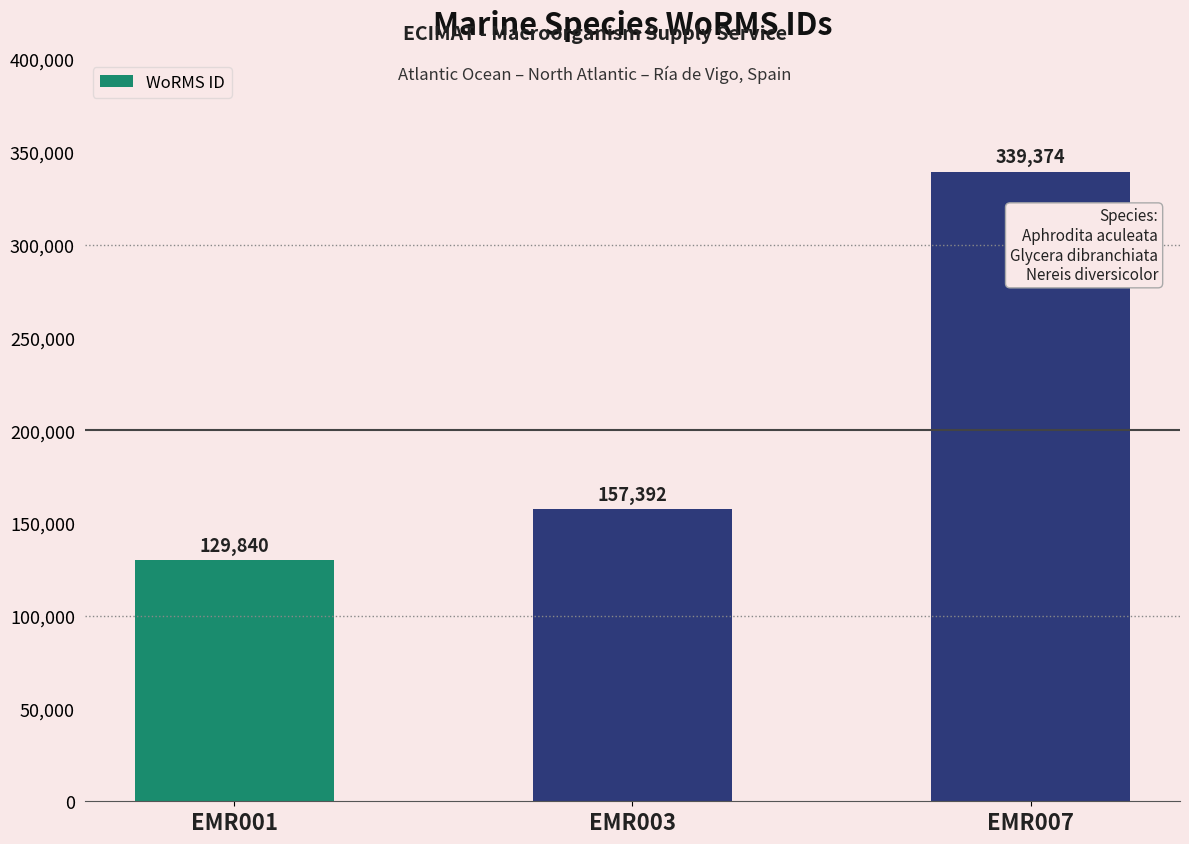

What is the smallest value displayed?

129840